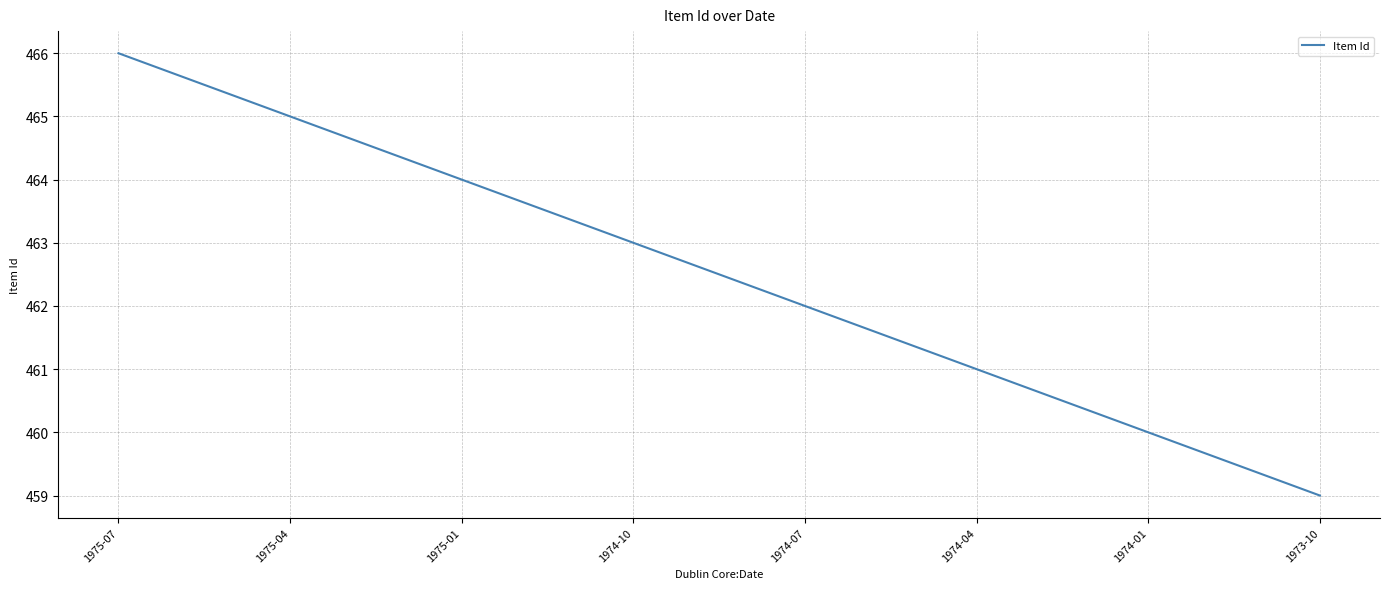

At which label does the data first exceed 463?

1975-07